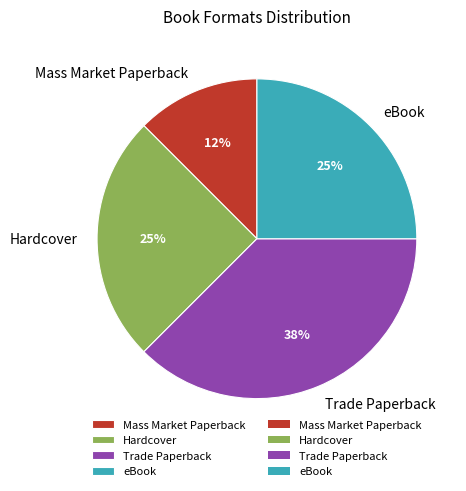

Which has a higher value, Trade Paperback or Hardcover?

Trade Paperback